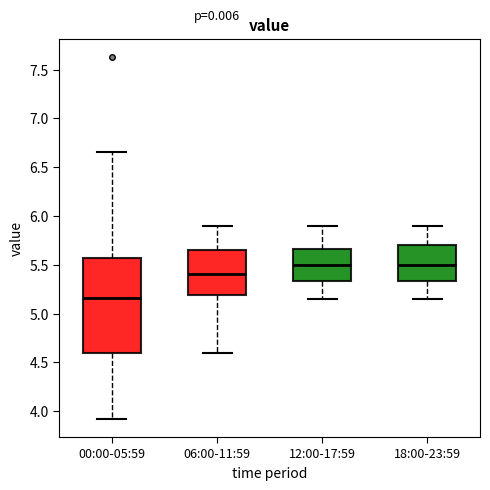

Which box has the lowest median line?

00:00-05:59